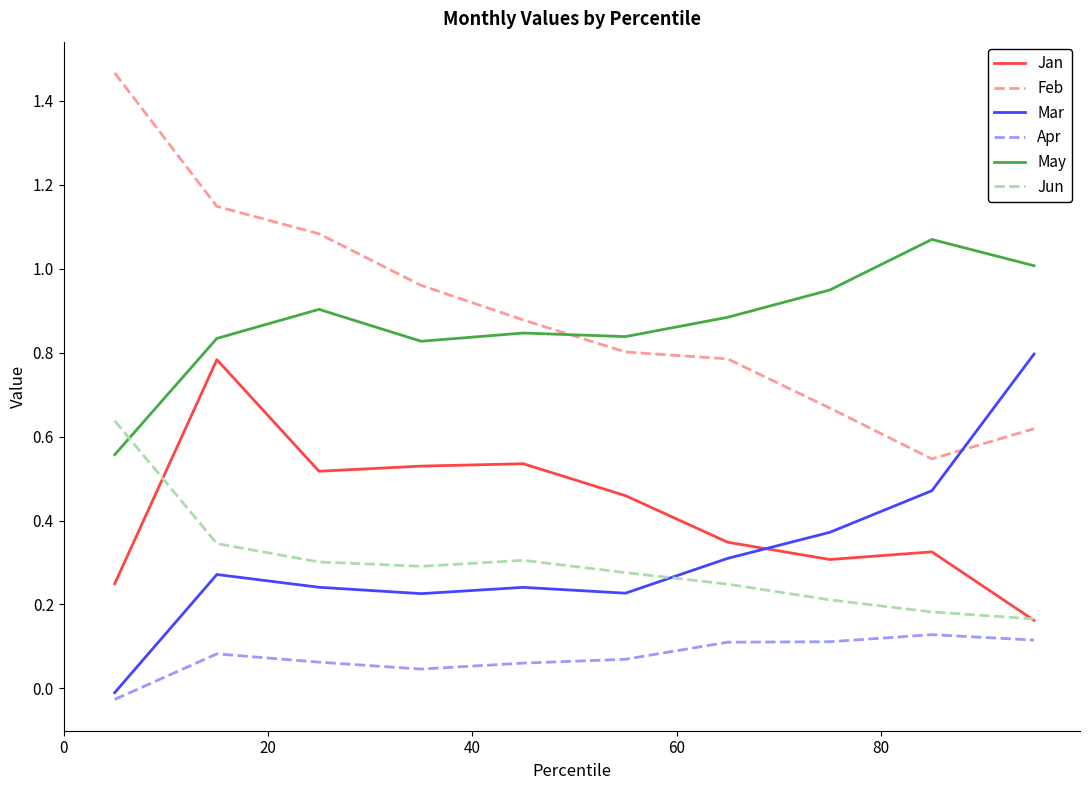

True or false: May and Mar intersect in this chart.

False